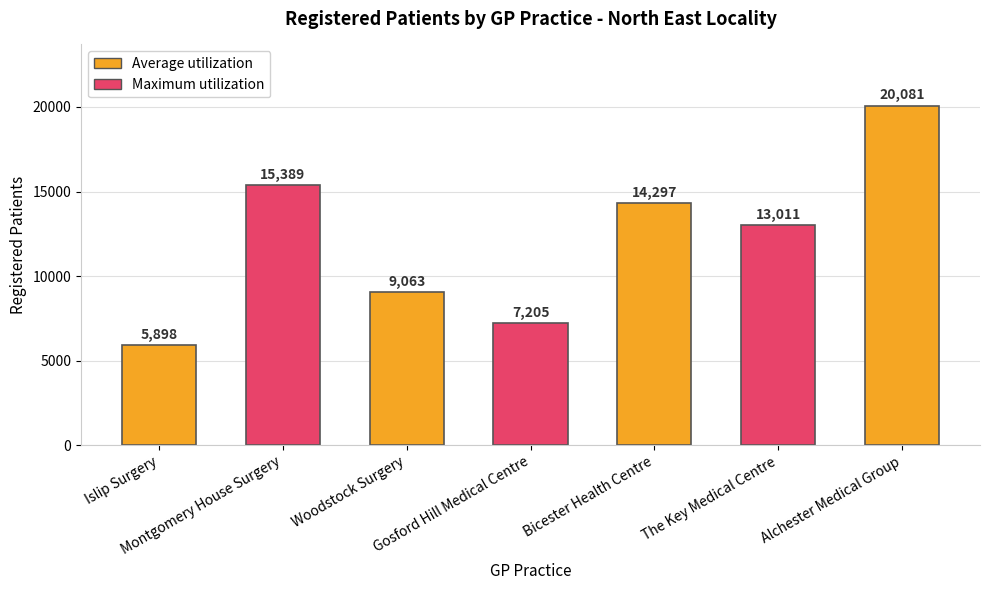

At which label does the data first exceed 13011?

Montgomery House Surgery